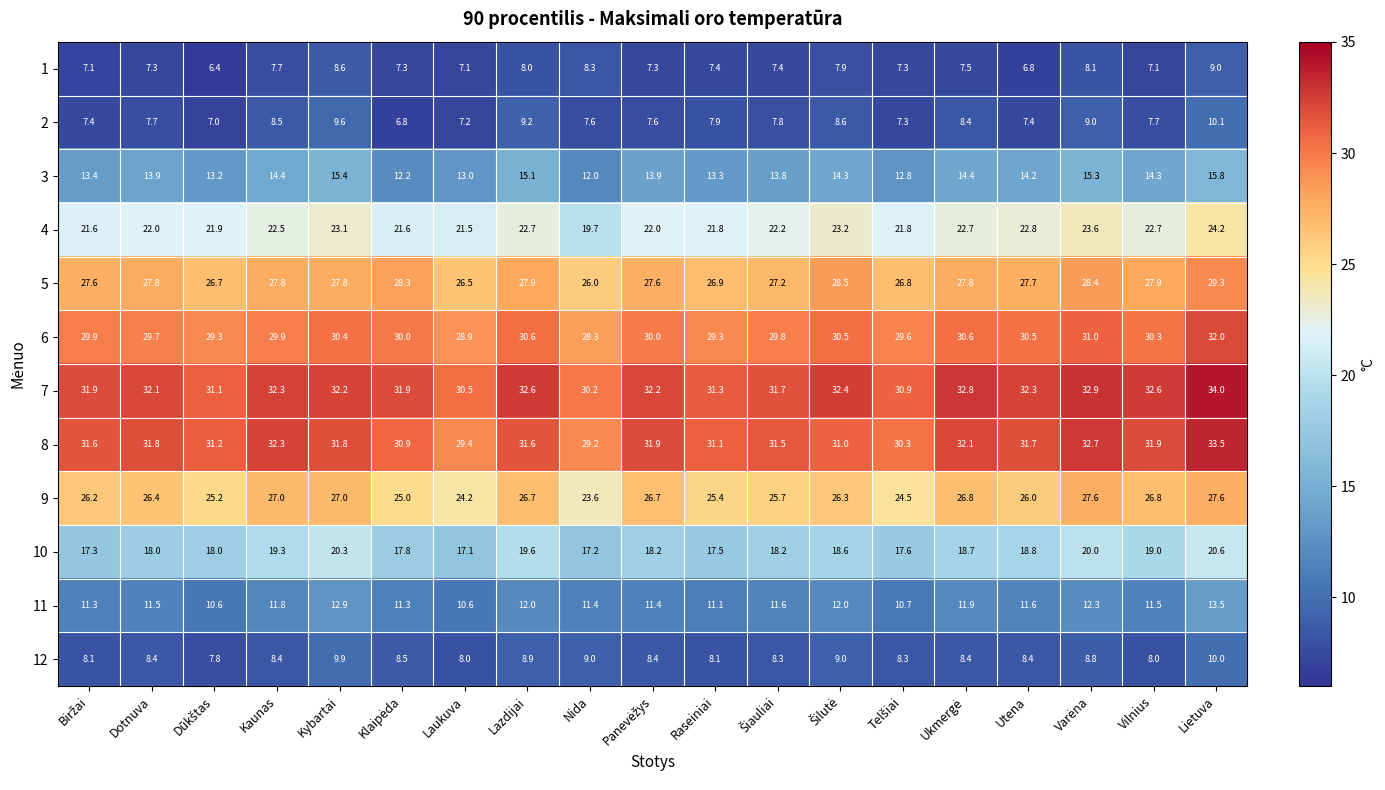

At which category is the sum across all series the highest?

Lietuva